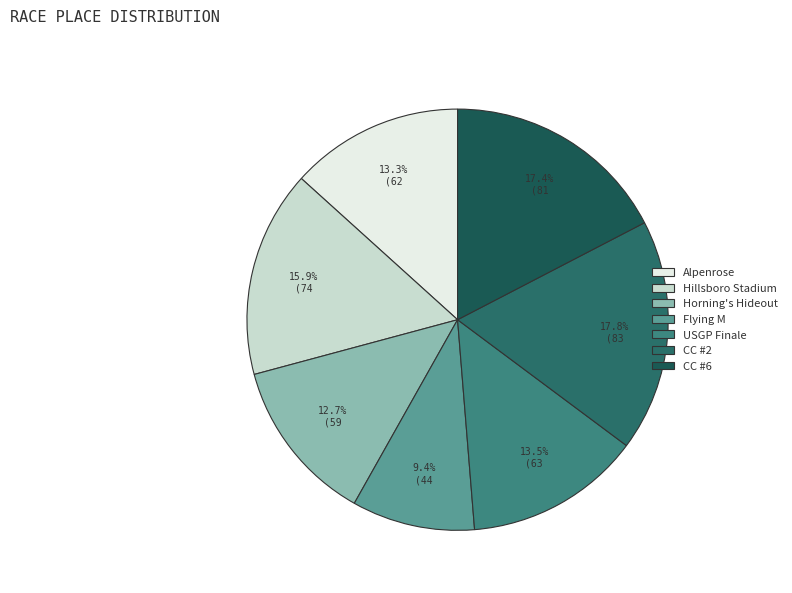

Count the number of slices in the pie.

7